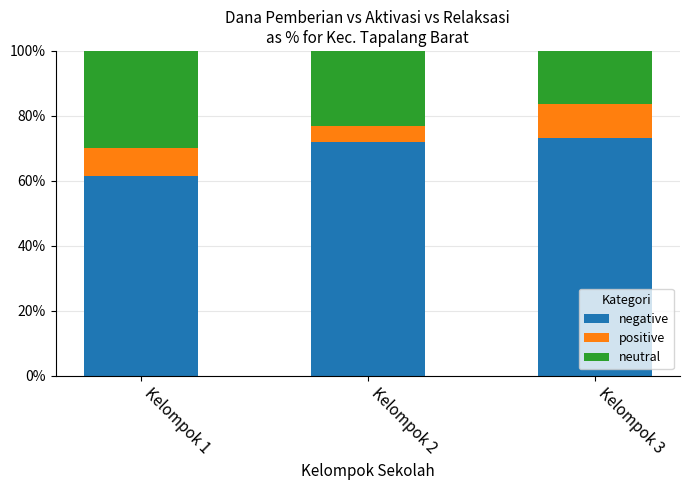

How many distinct data groups are displayed?

3